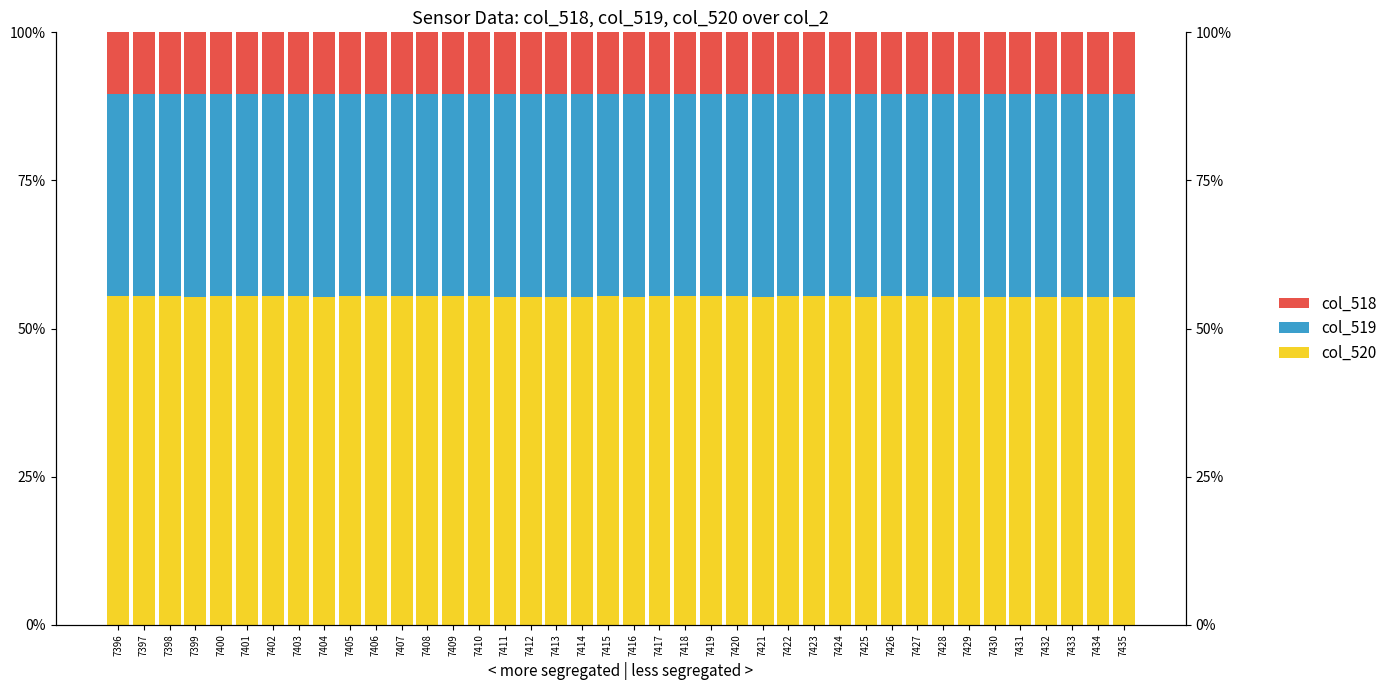

At which label is col_520 closest to 55?

7430